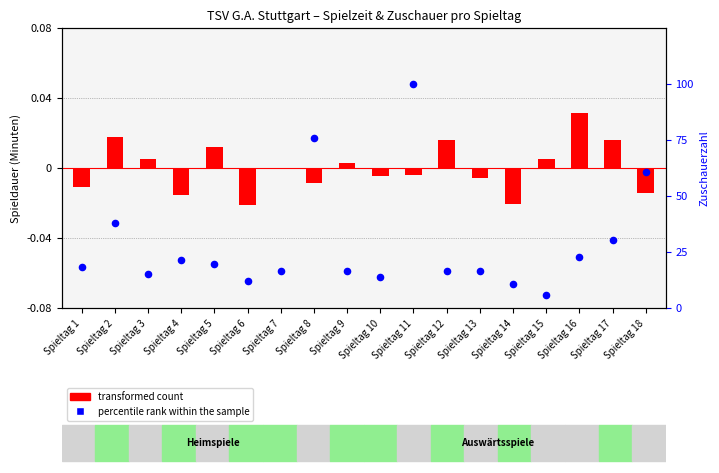

At which category is the sum across all series the highest?

Spieltag 11